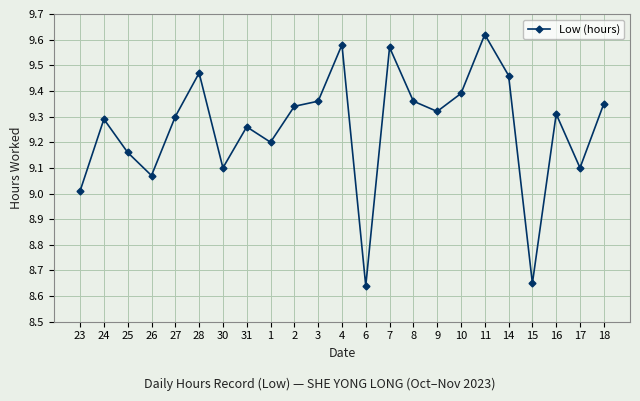

Which has a higher value, 6 or 18?

18